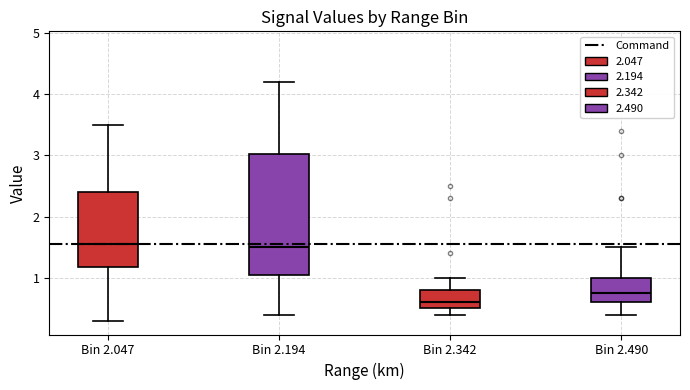

Reading left to right, read every box against the y-axis: the position of its median line, the range the box covers, and the ends of its whiskers. The values are not printed on the chart, so give them approximately, as read against the axis.

Bin 2.047: median 1.6, box 1.2 to 2.4, whiskers 0.3 to 3.5
Bin 2.194: median 1.5, box 1.1 to 3.0, whiskers 0.4 to 4.2
Bin 2.342: median 0.6, box 0.5 to 0.8, whiskers 0.4 to 1.0
Bin 2.490: median 0.8, box 0.6 to 1.0, whiskers 0.4 to 1.5